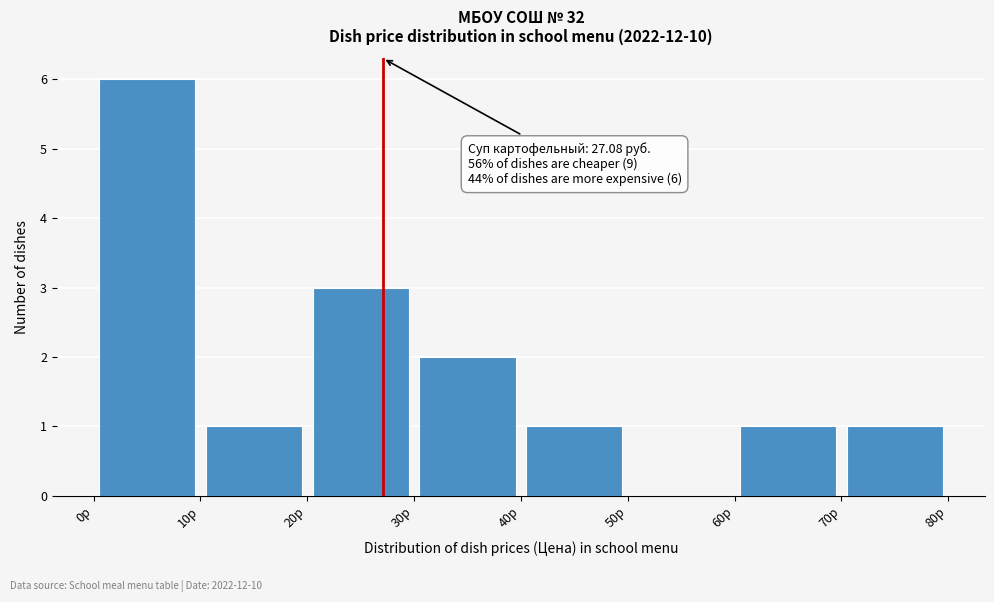

Which range on the x-axis has the tallest bar?

0 to 10